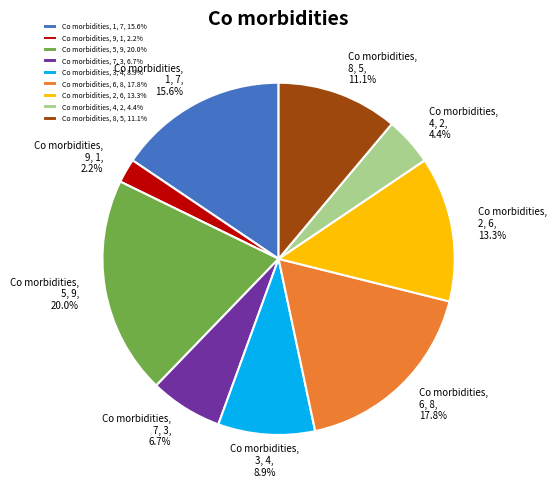

Which slice is the smallest?

Co morbidities, 9, 1, 2.2%